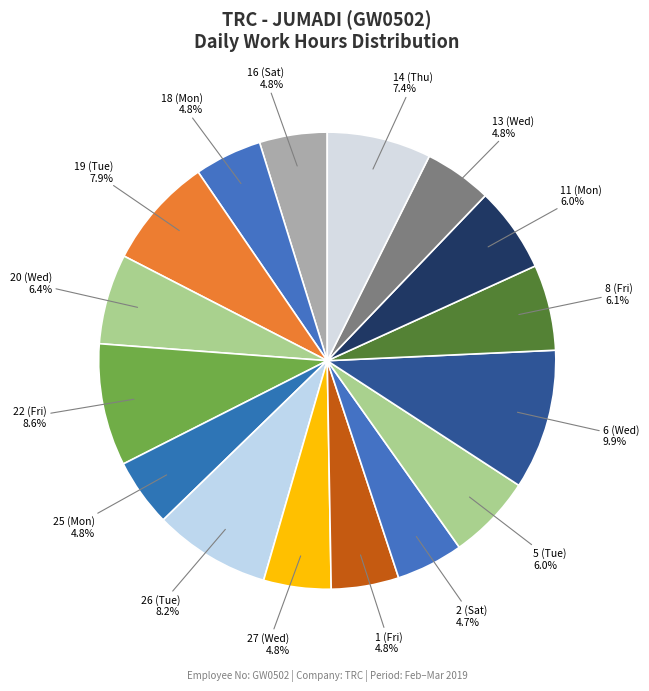

How many segments does this pie chart have?

16